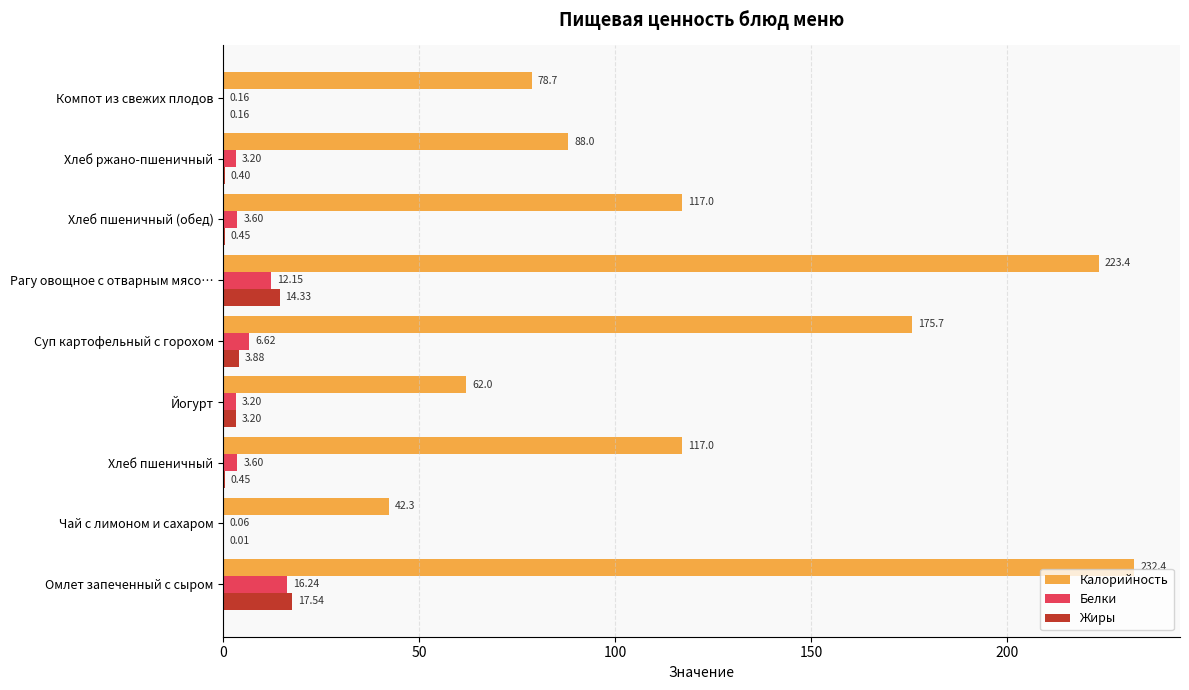

Where is Белки nearest to the value 8?

Суп картофельный с горохом